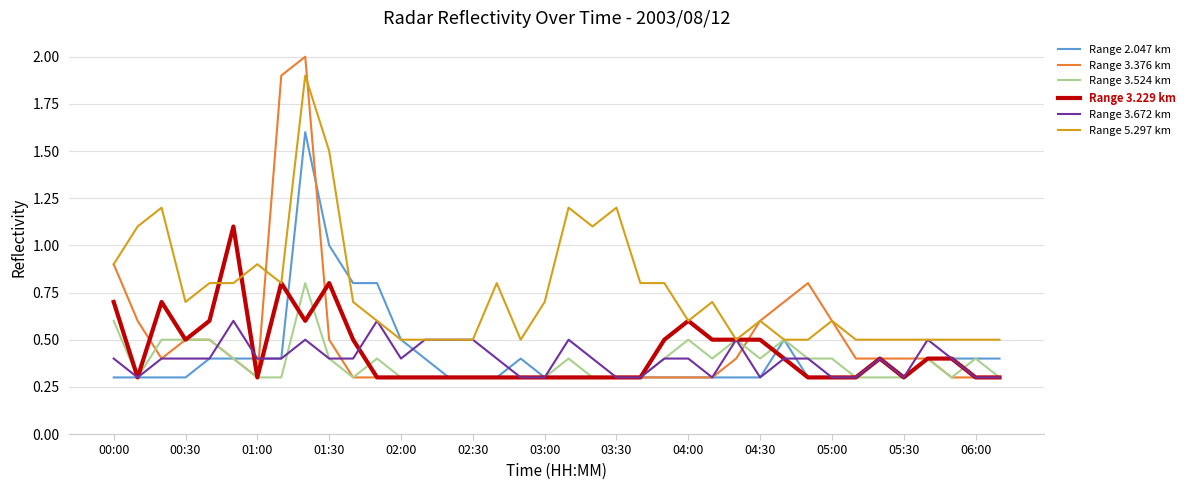

Which series has the largest total across all categories?

Range 5.297 km